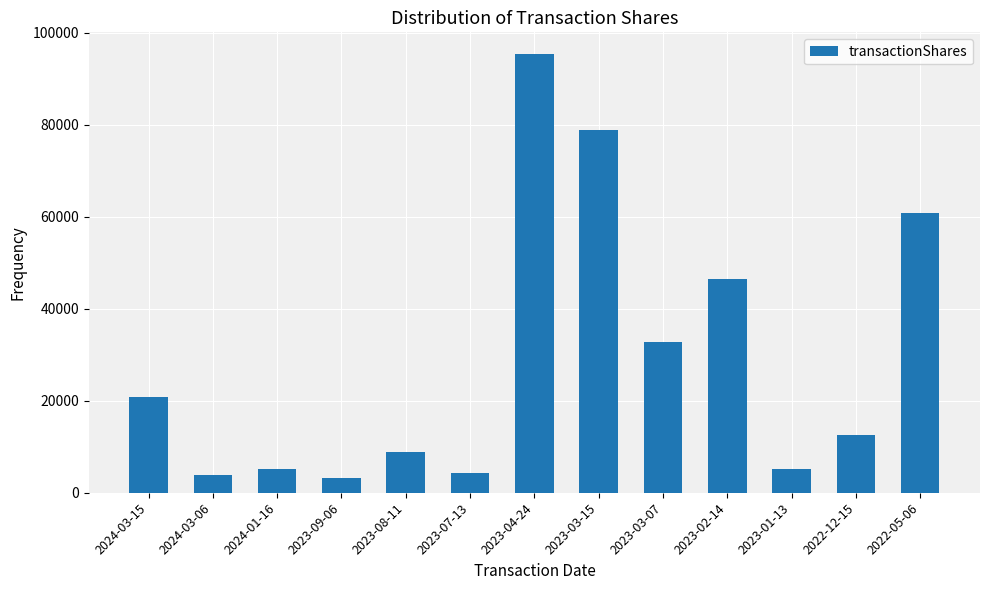

Where is the data nearest to the value 49282?

2023-02-14